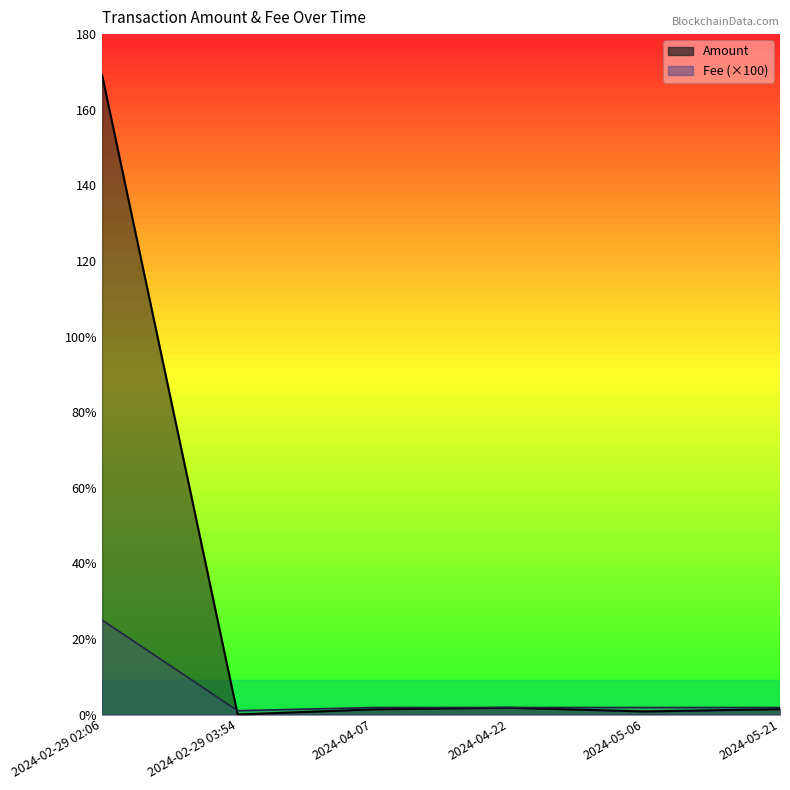

Which series has the largest range (max minus min)?

Amount